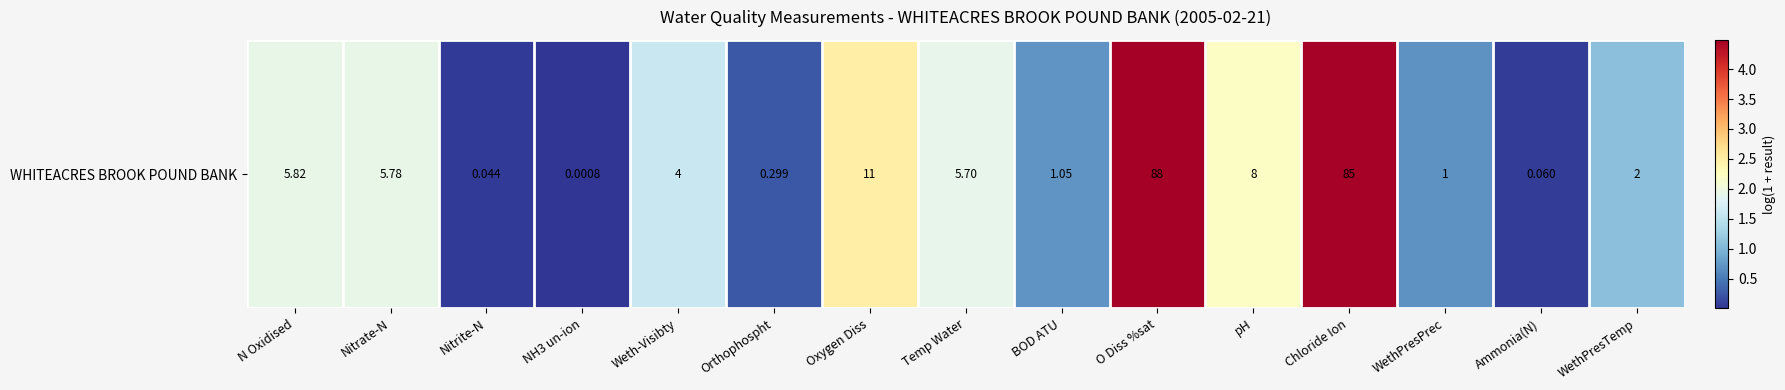

Read the value at Weth-Visibty.

1.6